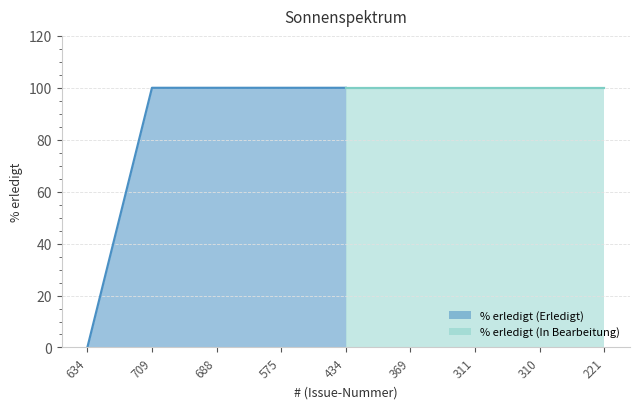

Which label corresponds to the smallest value in the chart?

634